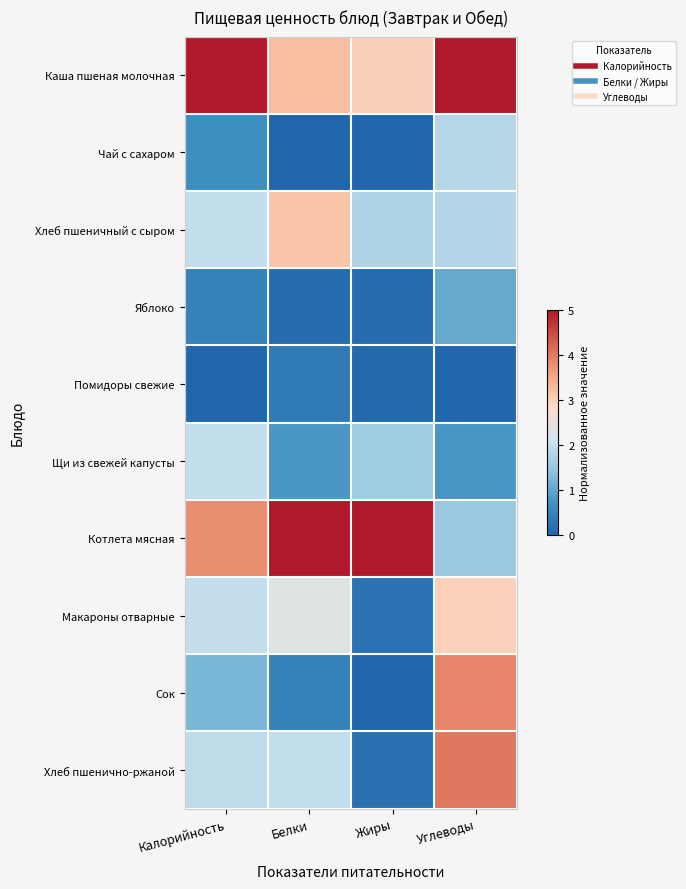

Which series has the widest spread of values?

Сок